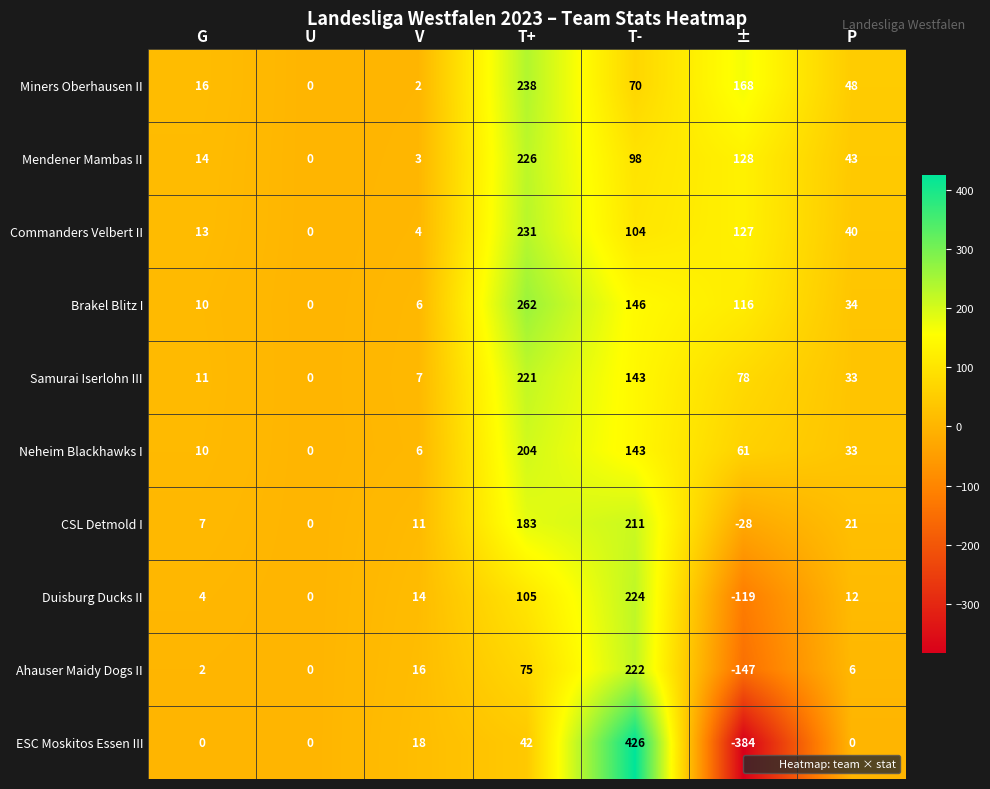

Rank the series at T+ from lowest to highest value.

ESC Moskitos Essen III, Ahauser Maidy Dogs II, Duisburg Ducks II, CSL Detmold I, Neheim Blackhawks I, Samurai Iserlohn III, Mendener Mambas II, Commanders Velbert II, Miners Oberhausen II, Brakel Blitz I